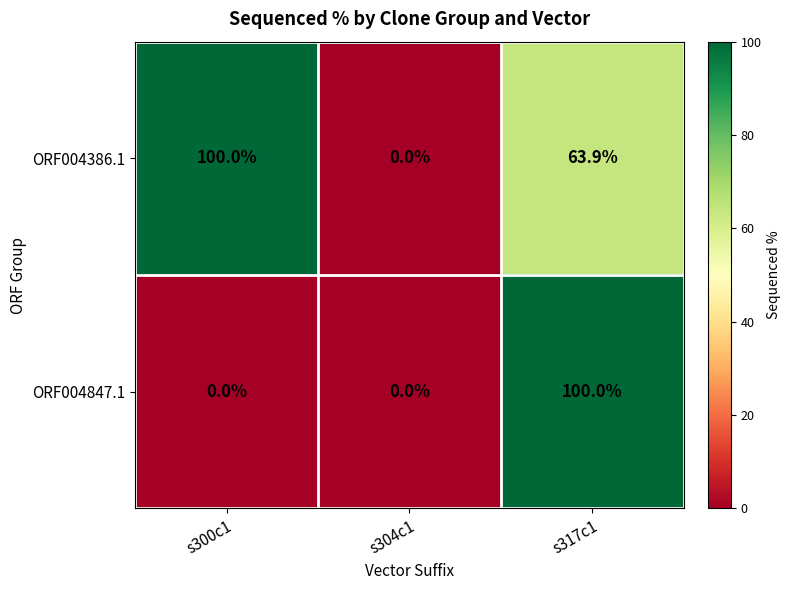

What is the difference between the maximum and minimum values in the ORF004847.1 series?

100.0